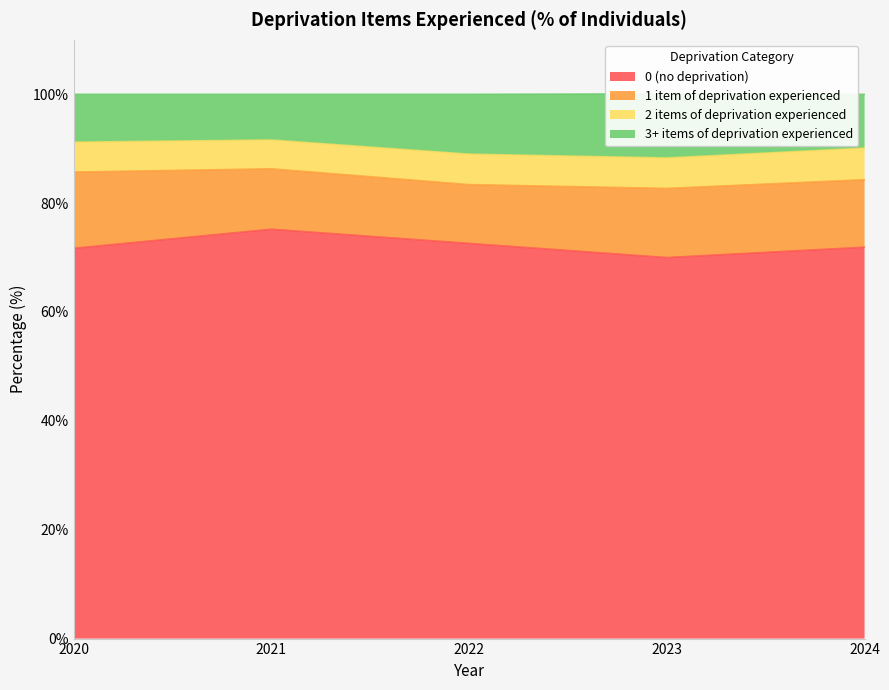

True or false: 3+ items of deprivation experienced and 0 (no deprivation) cross at least once.

False